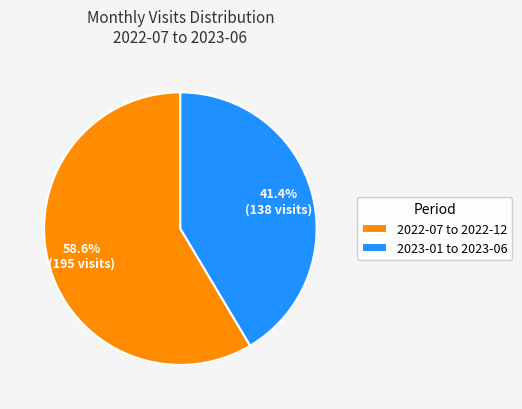

What percentage is NOT represented by 2023-01 to 2023-06?

58.6%